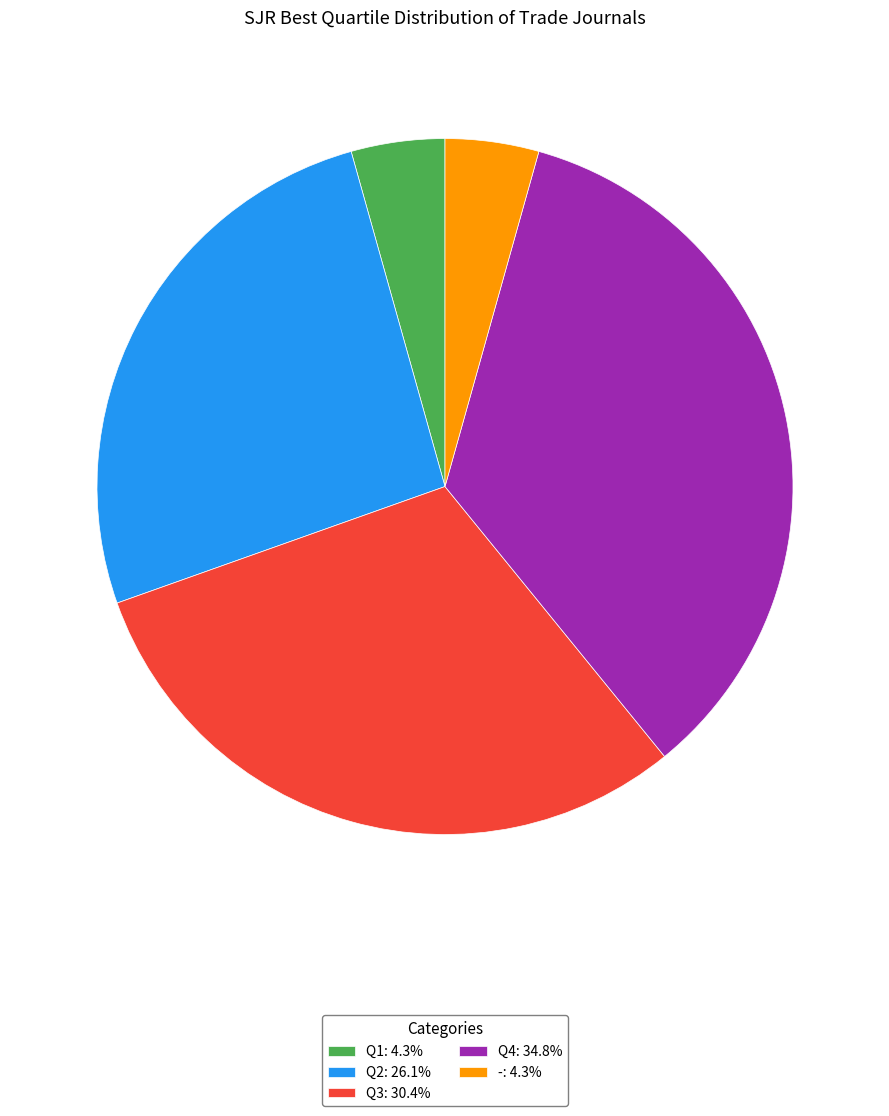

Approximately how many times larger is the value at Q4 compared to Q3?

1.1